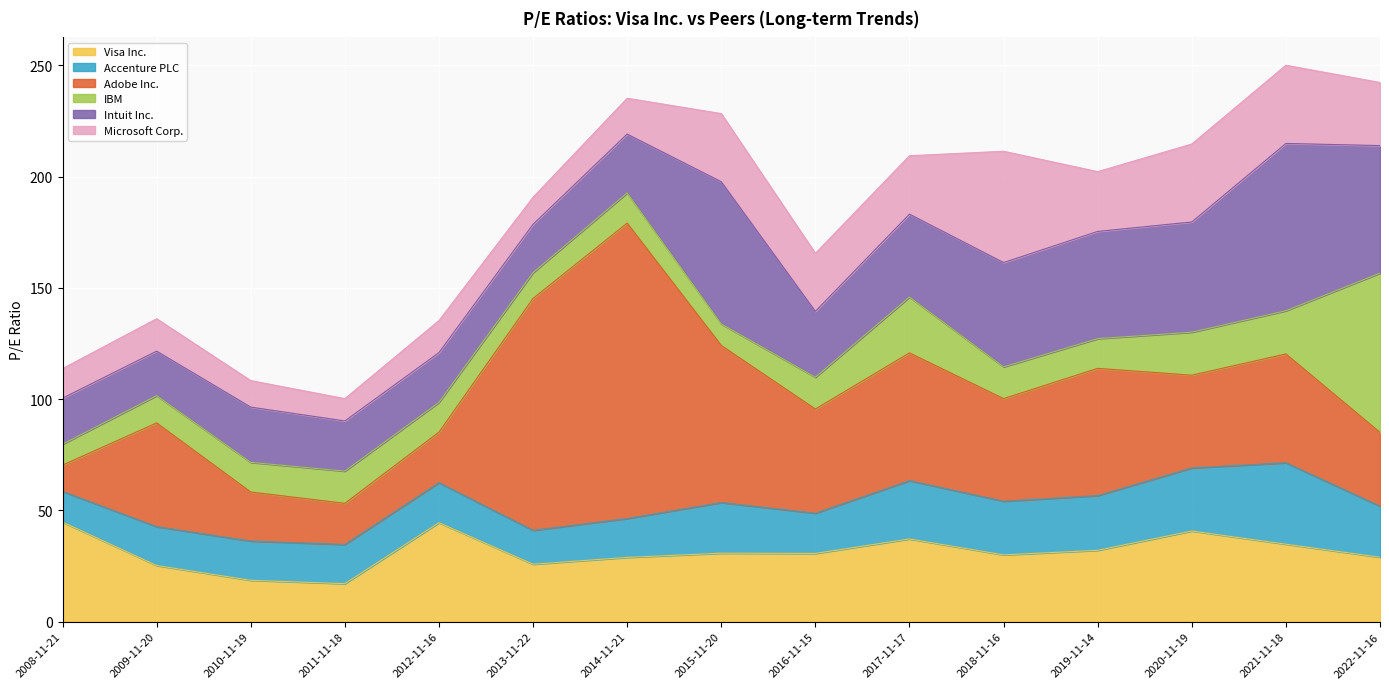

Which category has the highest value across all series?

2014-11-21